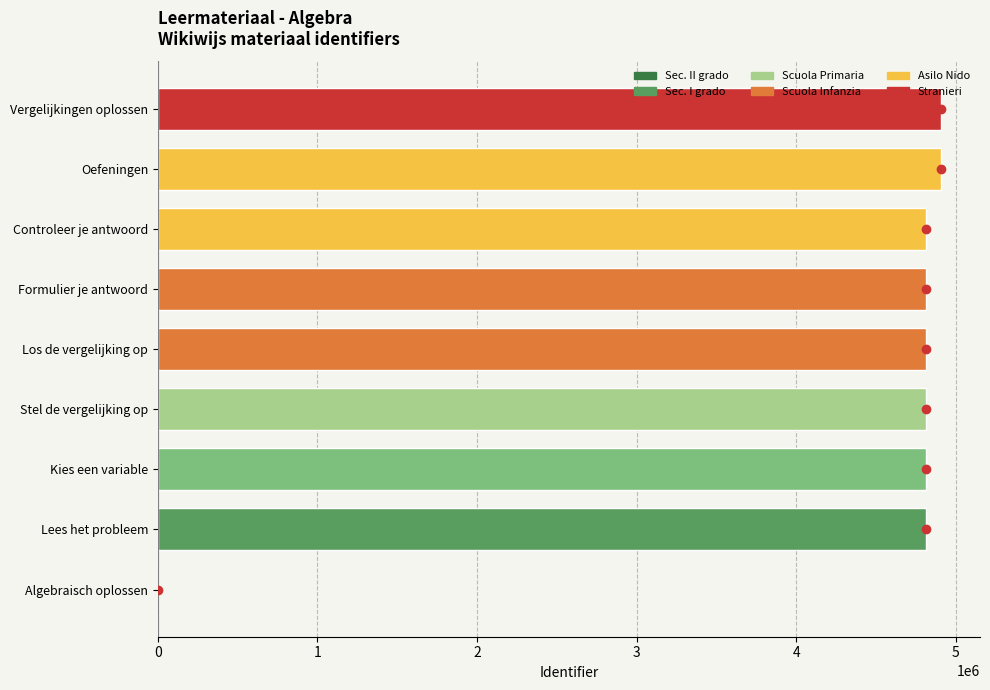

What is the ratio of the value at Oefeningen to the value at Formulier je antwoord?

1.0